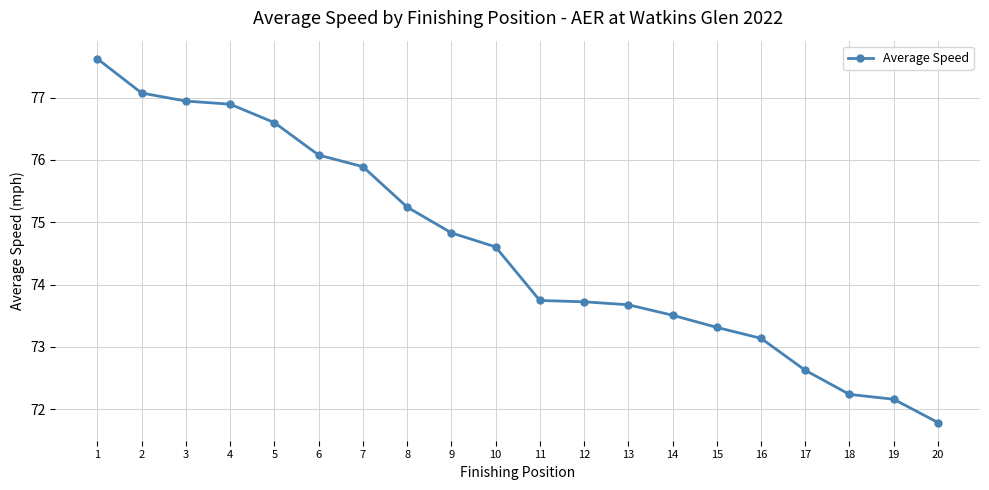

Which category has the lowest value across all series?

20